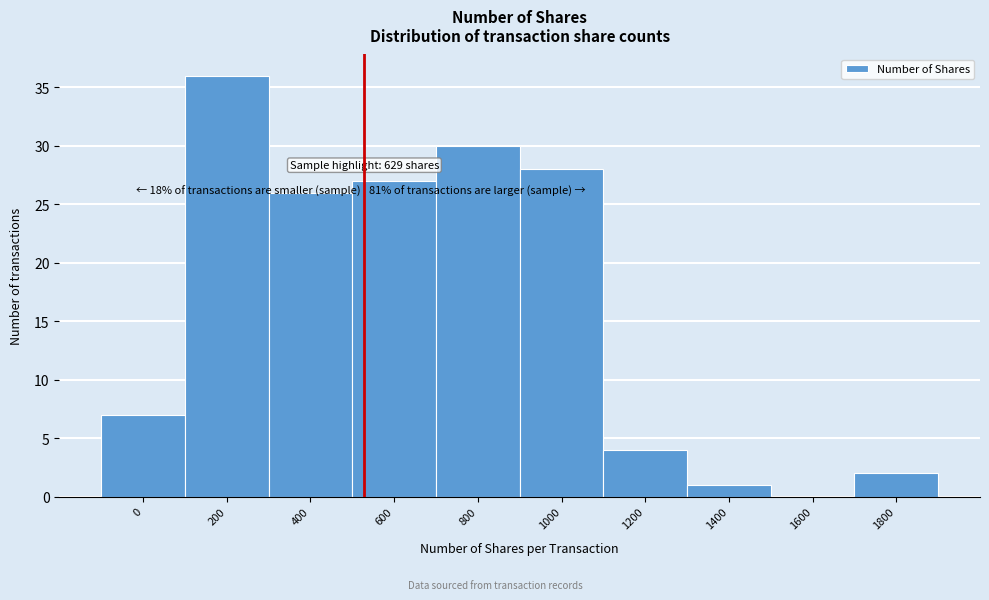

Reading right to left, transcribe all the data shown in this chart.

1800=2	1600=0	1400=1	1200=4	1000=28	800=30	600=27	400=26	200=36	0=7